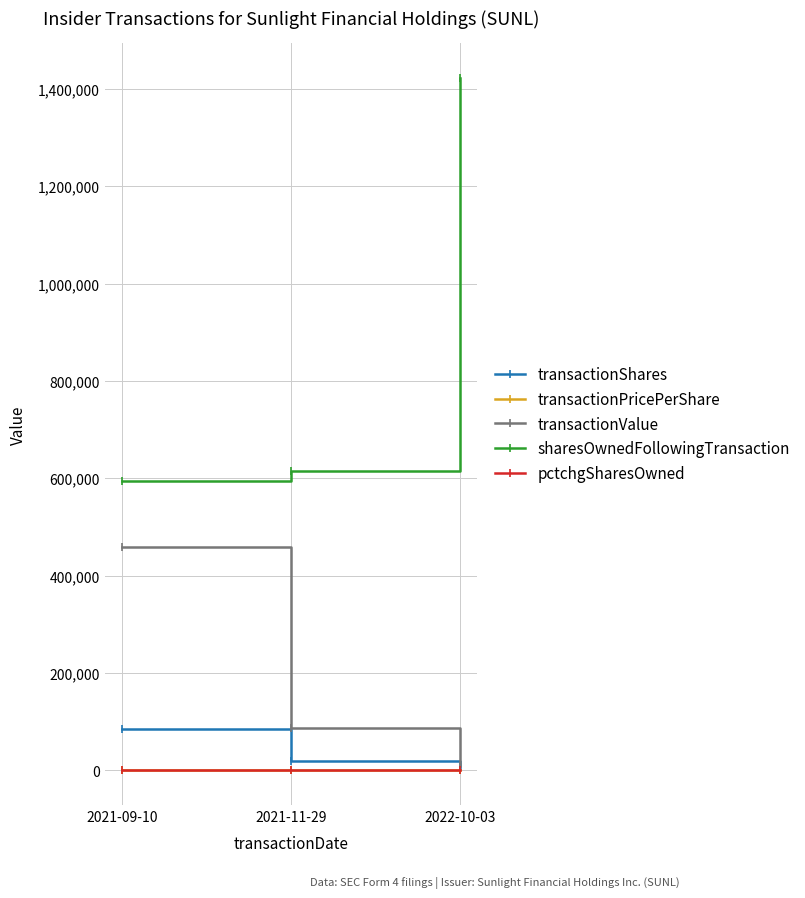

At how many categories does at least one series exceed 1308822?

1